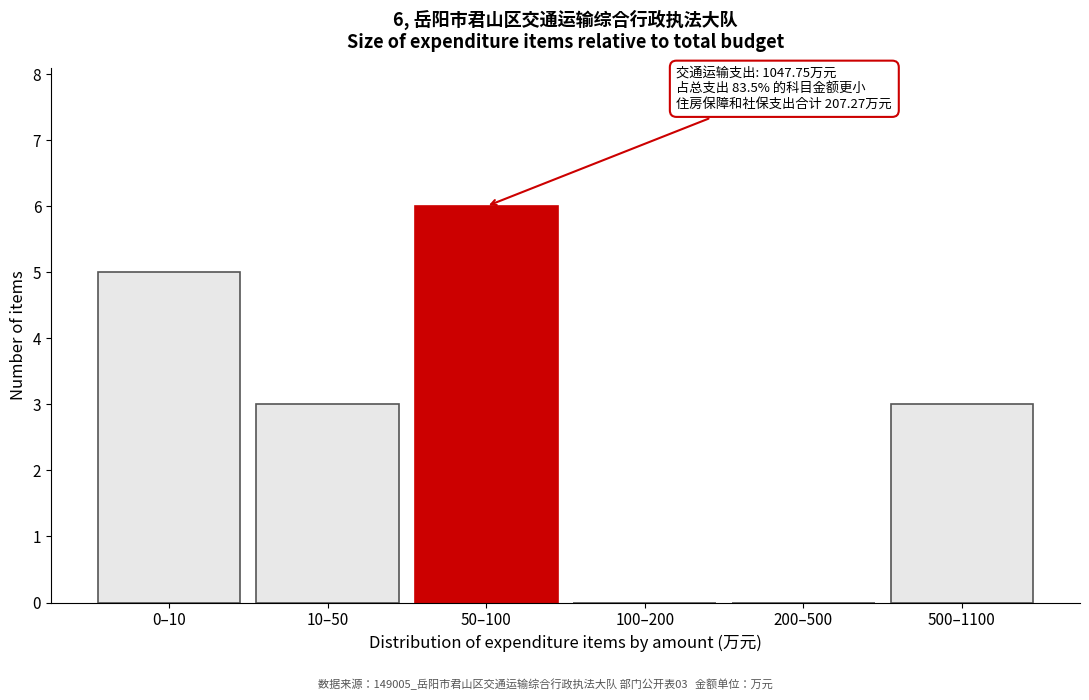

Reading left to right, transcribe all the data shown in this chart.

0–10=5	10–50=3	50–100=6	100–200=0	200–500=0	500–1100=3